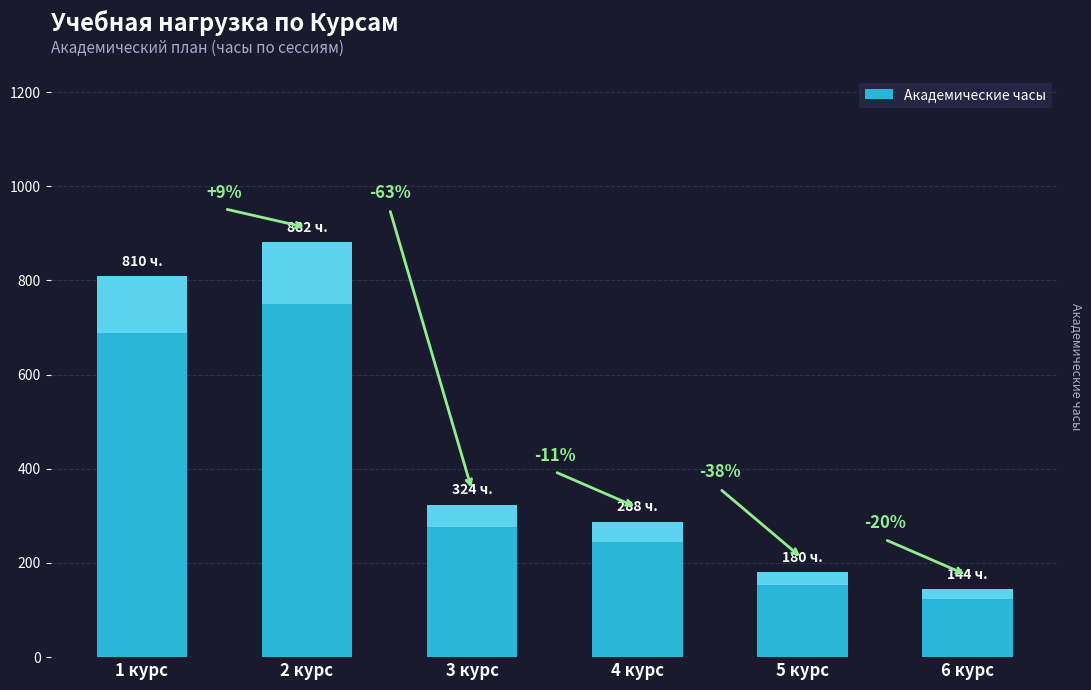

What is the greatest value displayed?

882